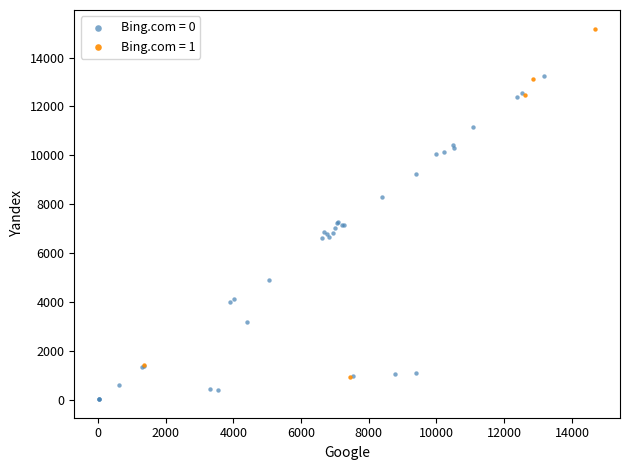

Which series reaches the maximum Y coordinate?

Bing.com = 1